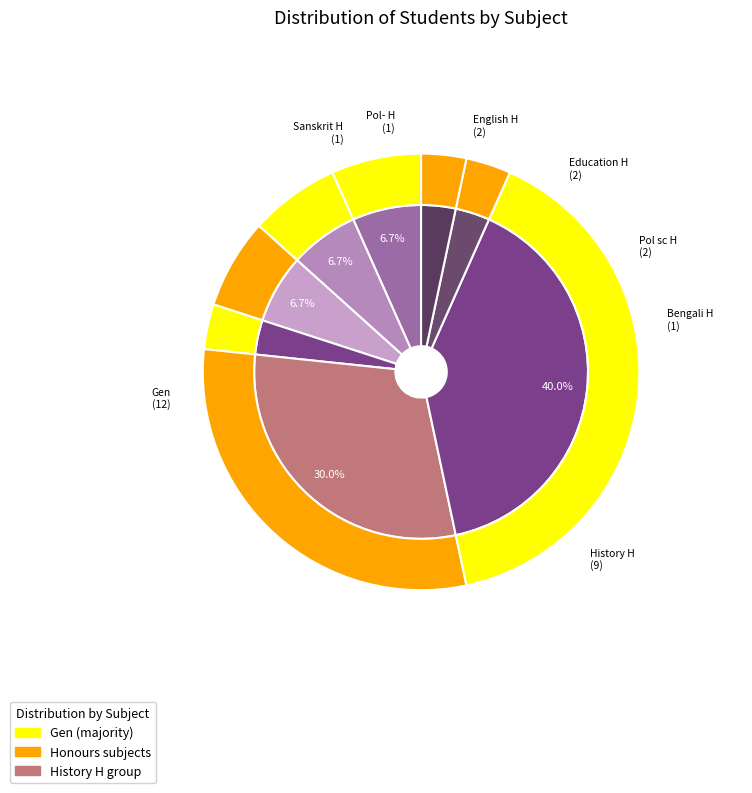

How many slices are in this pie chart?

8